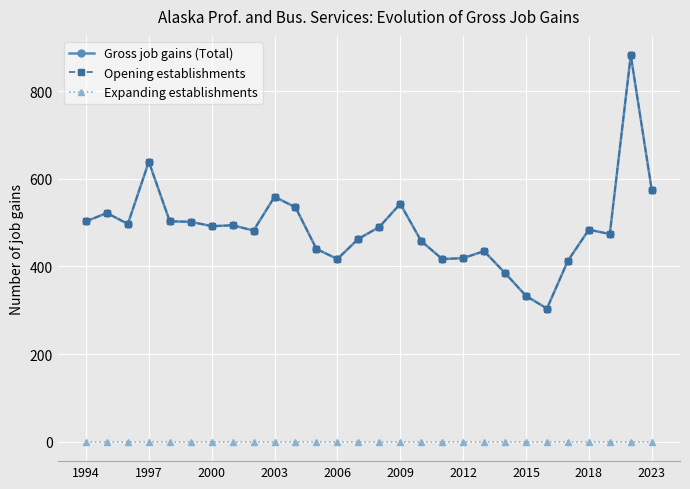

Does the chart have visible grid lines?

Yes